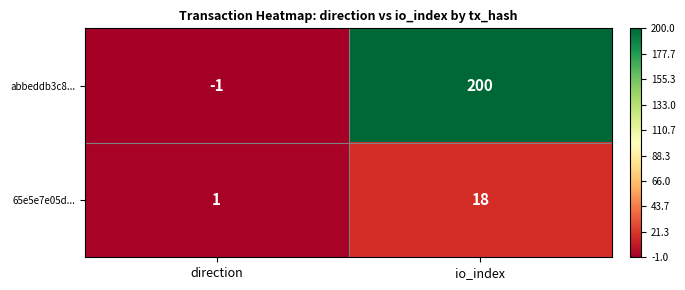

At io_index, list the series in order from largest to smallest.

abbeddb3c8..., 65e5e7e05d...